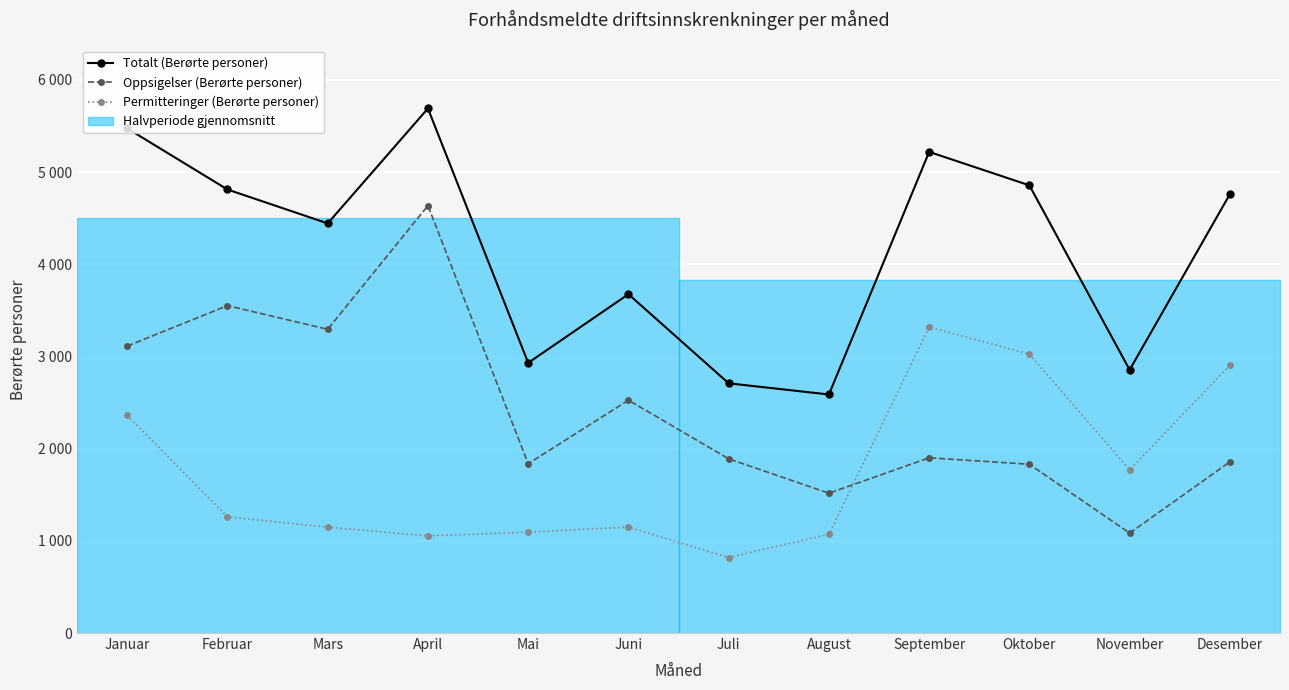

True or false: Oppsigelser (Berørte personer) has a value of 1517 at August.

True